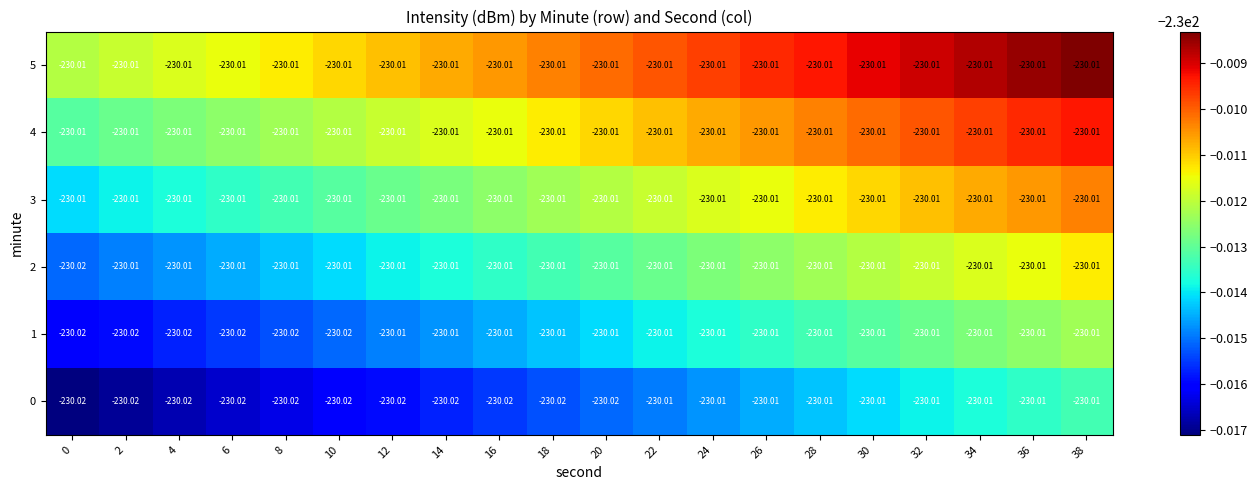

What is the total value across all series at 34?

-1380.1